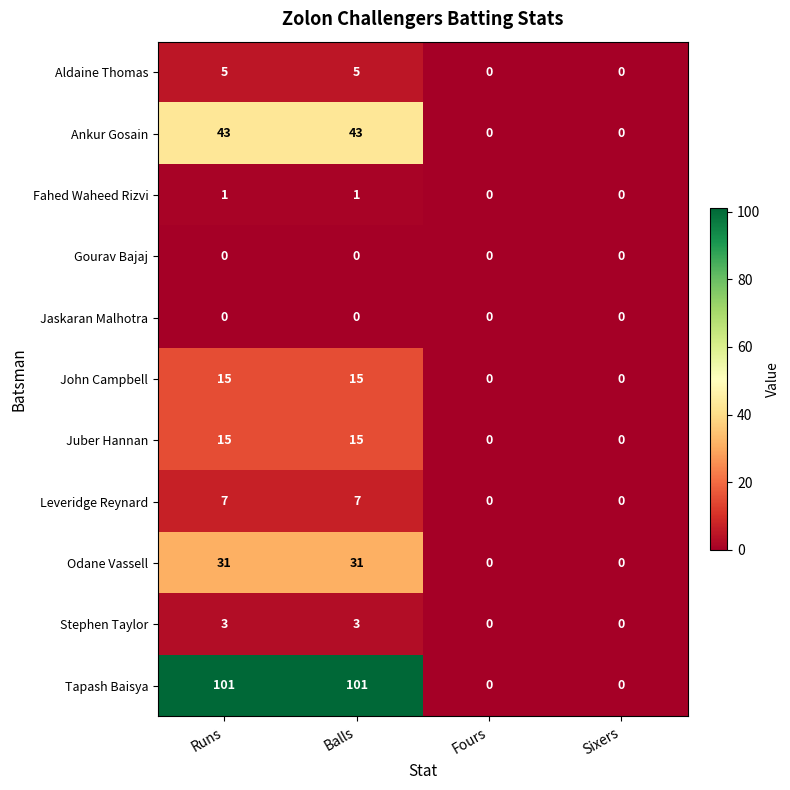

How many Ankur Gosain values are between 0 and 43?

4